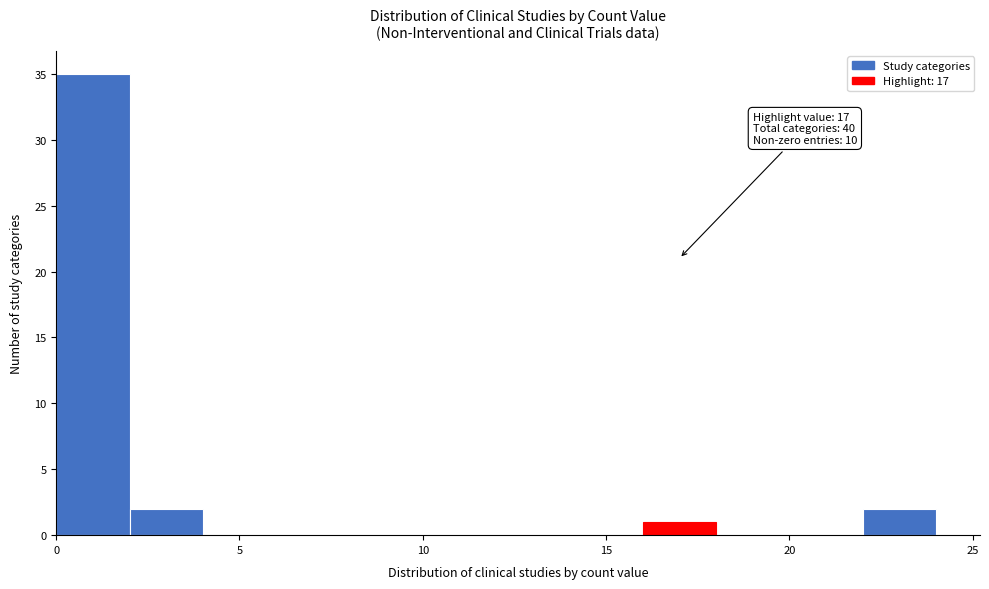

Over which range of the x-axis is the bar tallest?

0 to 2